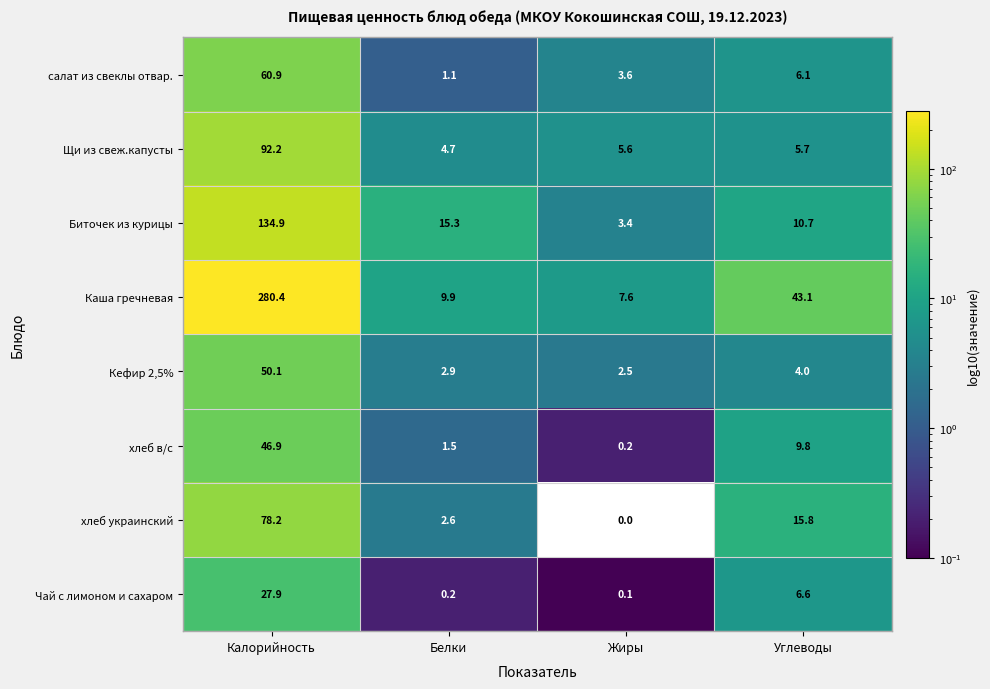

Rank the series by their maximum value, from highest to lowest.

Каша гречневая, Биточек из курицы, Щи из свеж.капусты, хлеб украинский, салат из свеклы отвар., Кефир 2,5%, хлеб в/с, Чай с лимоном и сахаром